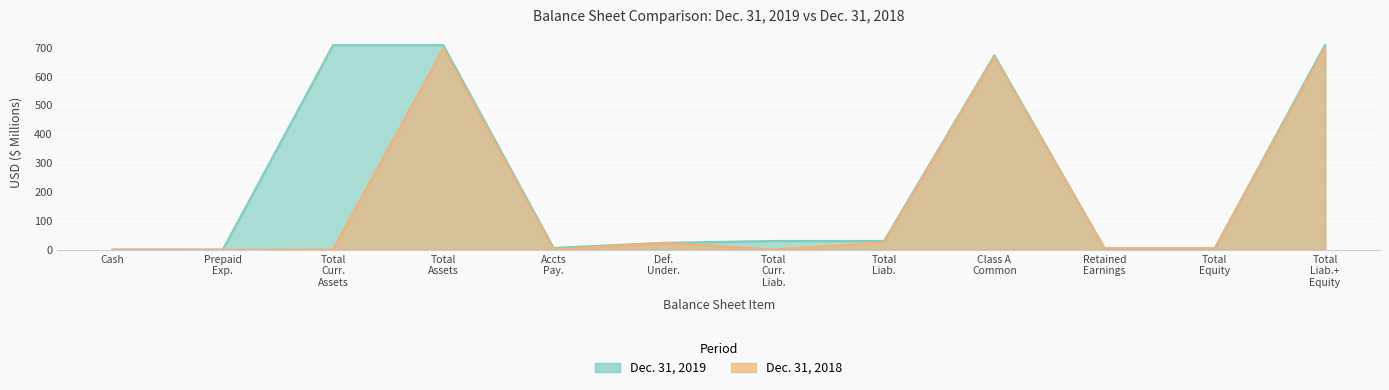

What is the label of the 10th point from the left?

Retained Earnings